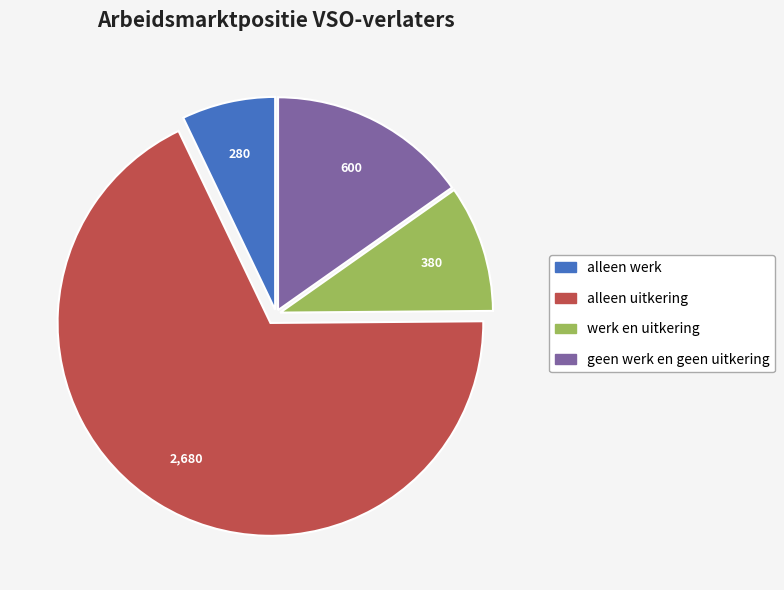

Rank the categories by value from highest to lowest.

alleen uitkering, geen werk en geen uitkering, werk en uitkering, alleen werk